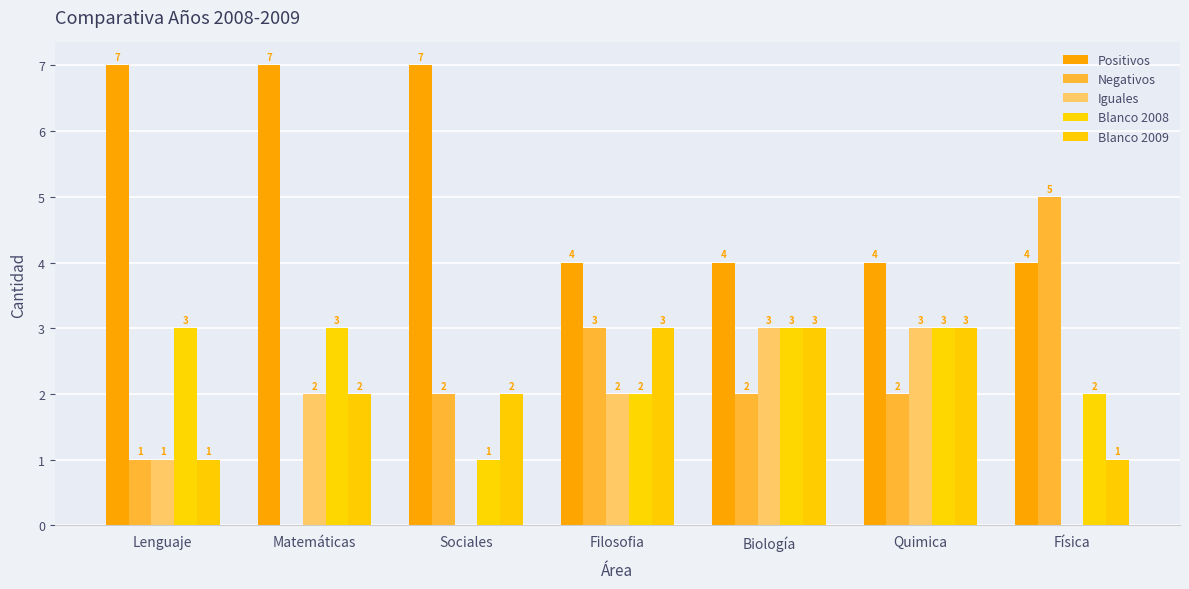

What is the difference between the Negativos values at Sociales and Filosofia?

1